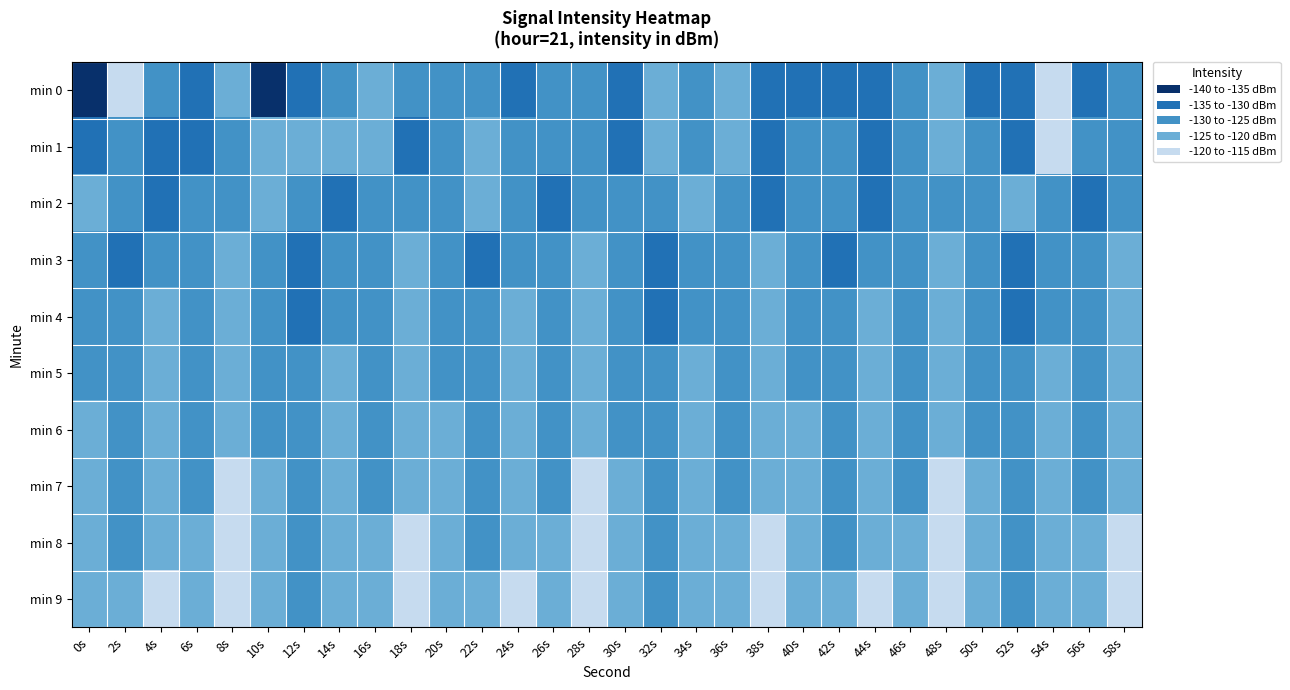

At how many categories does at least one series exceed -130?

30